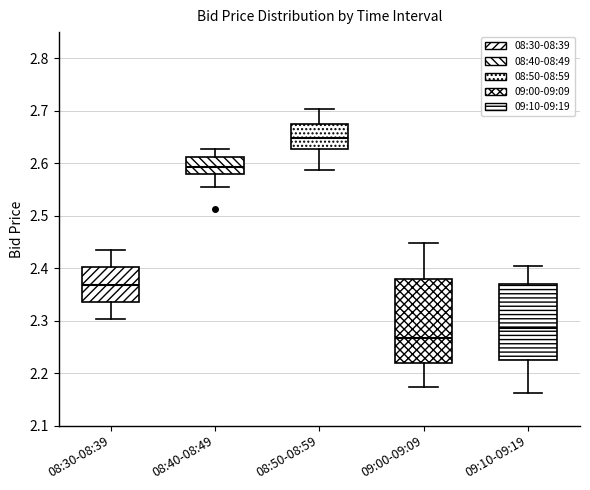

Reading left to right, read every box against the y-axis: the position of its median line, the range the box covers, and the ends of its whiskers. The values are not printed on the chart, so give them approximately, as read against the axis.

08:30-08:39: median 2.37, box 2.34 to 2.40, whiskers 2.30 to 2.44
08:40-08:49: median 2.59, box 2.58 to 2.61, whiskers 2.56 to 2.63
08:50-08:59: median 2.65, box 2.63 to 2.68, whiskers 2.59 to 2.70
09:00-09:09: median 2.27, box 2.22 to 2.38, whiskers 2.17 to 2.45
09:10-09:19: median 2.29, box 2.22 to 2.37, whiskers 2.16 to 2.40